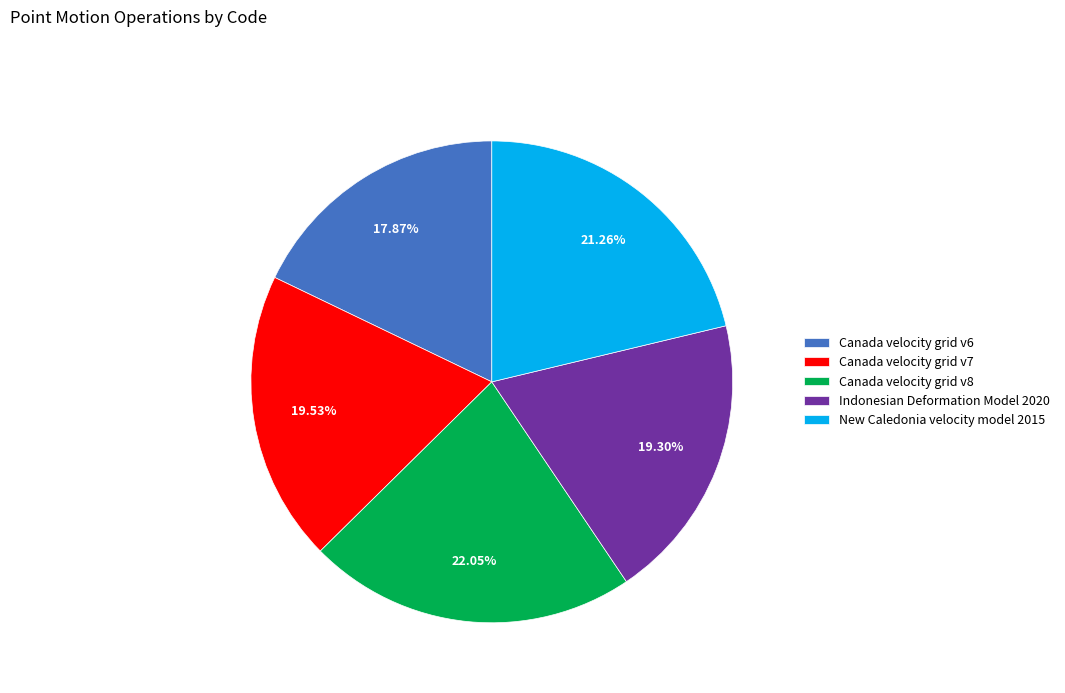

Which has a higher value, Canada velocity grid v6 or Indonesian Deformation Model 2020?

Indonesian Deformation Model 2020